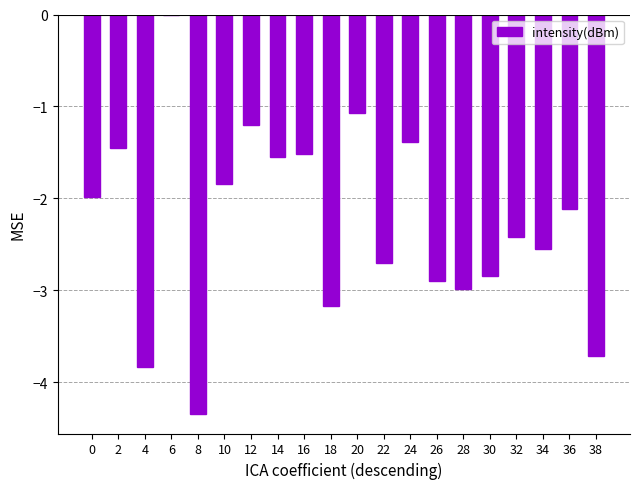

Are the bars horizontal?

No